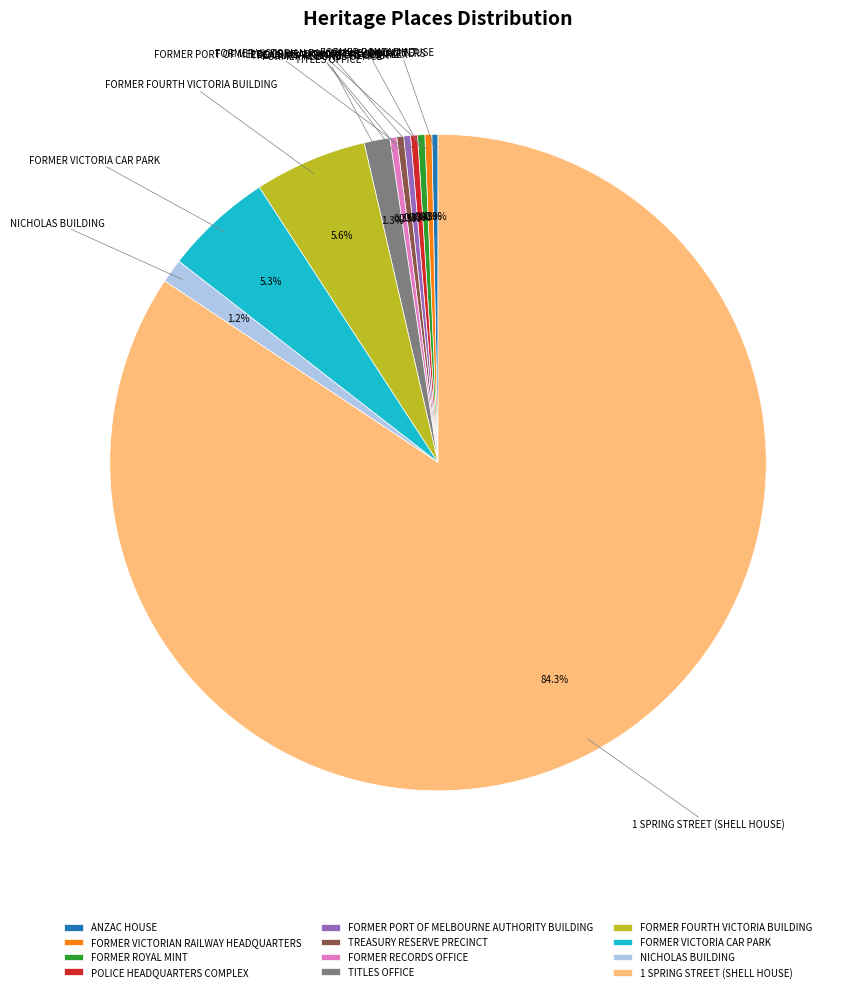

What percentage is the NICHOLAS BUILDING slice, to the nearest percent?

1%